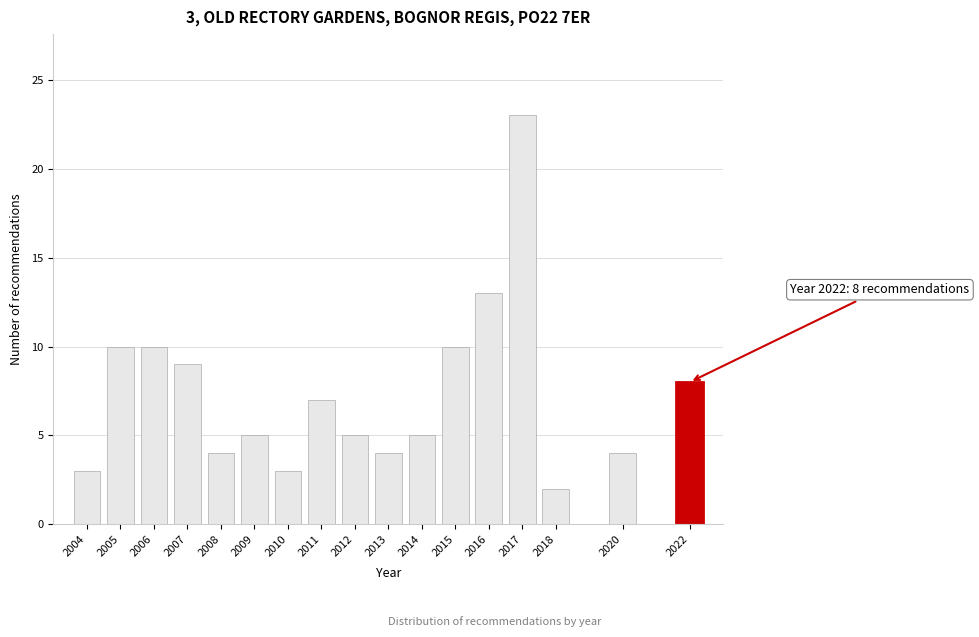

Reading left to right, transcribe all the data shown in this chart.

3	10	10	9	4	5	3	7	5	4	5	10	13	23	2	4	8